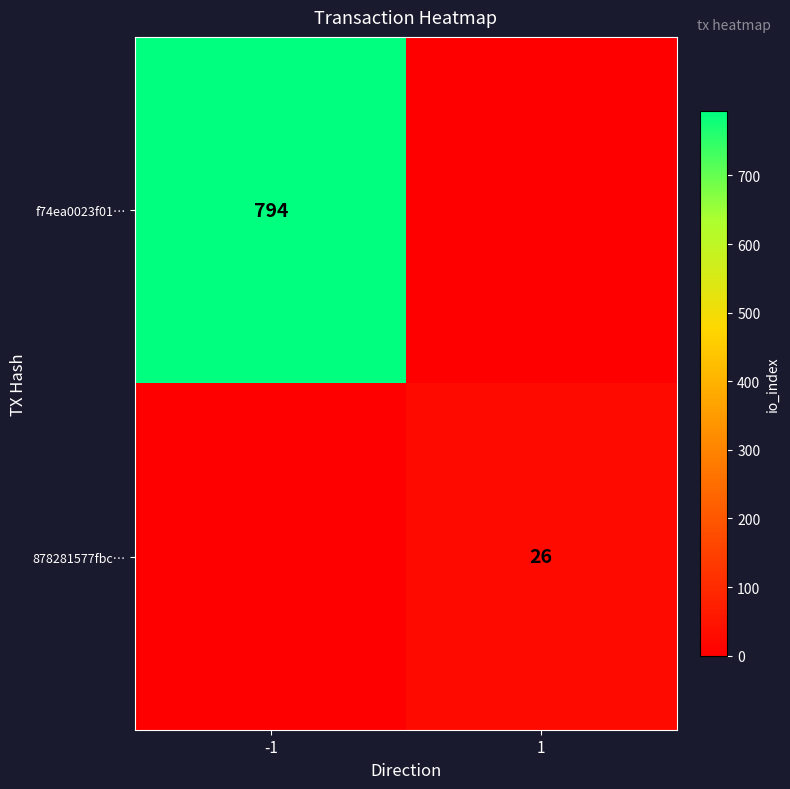

The value of f74ea0023f01… at -1 is 1364. True or false?

False